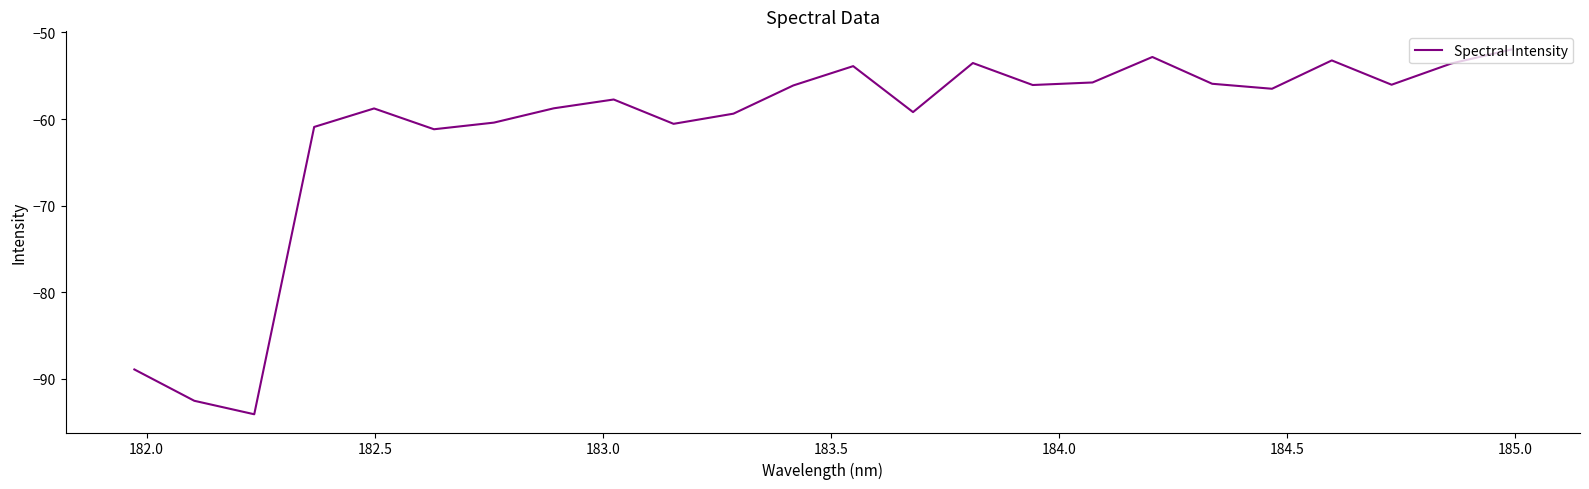

What is the difference between the maximum and minimum values?

42.1